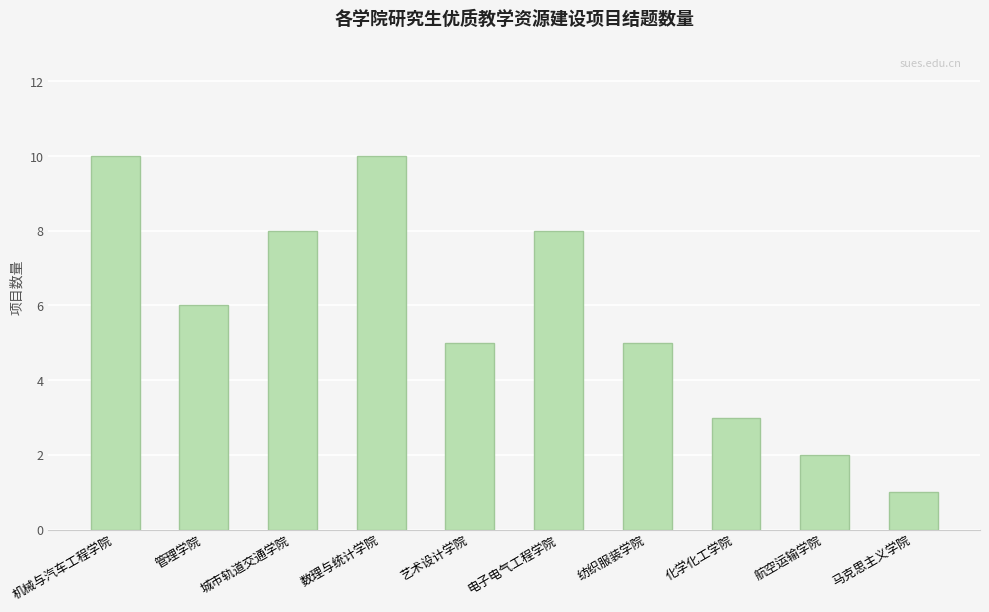

What is the difference between the maximum and second lowest values?

8